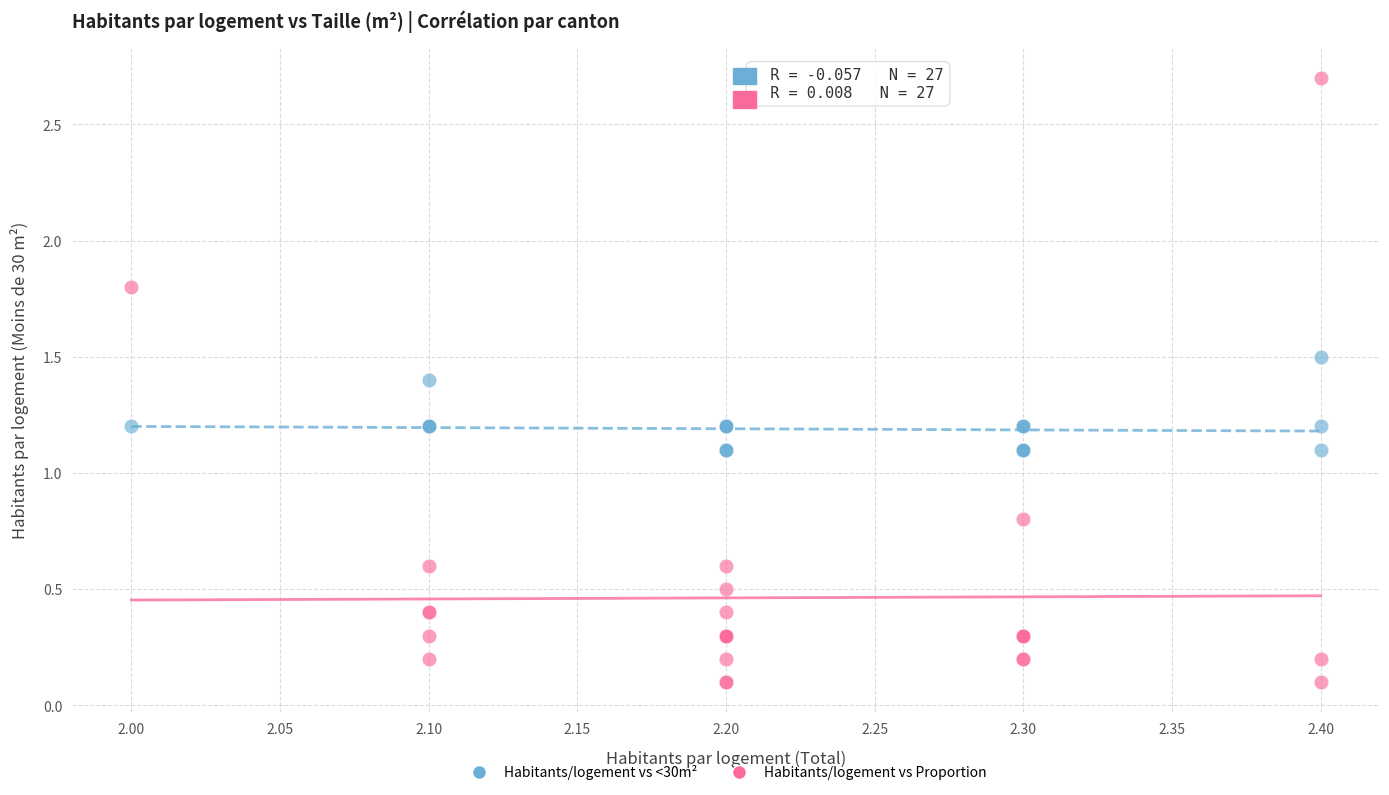

Which series reaches the maximum Y coordinate?

Habitants/logement vs Proportion